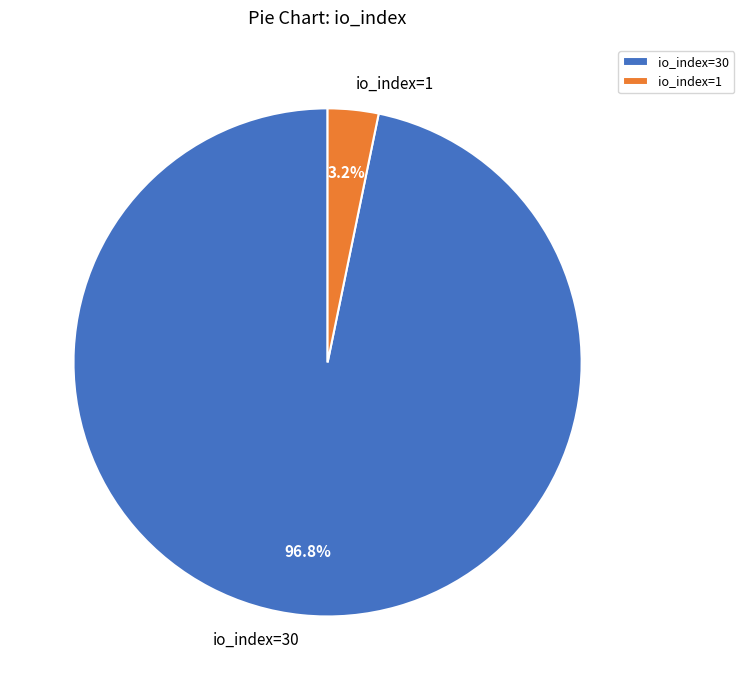

Does any single category account for the majority?

Yes